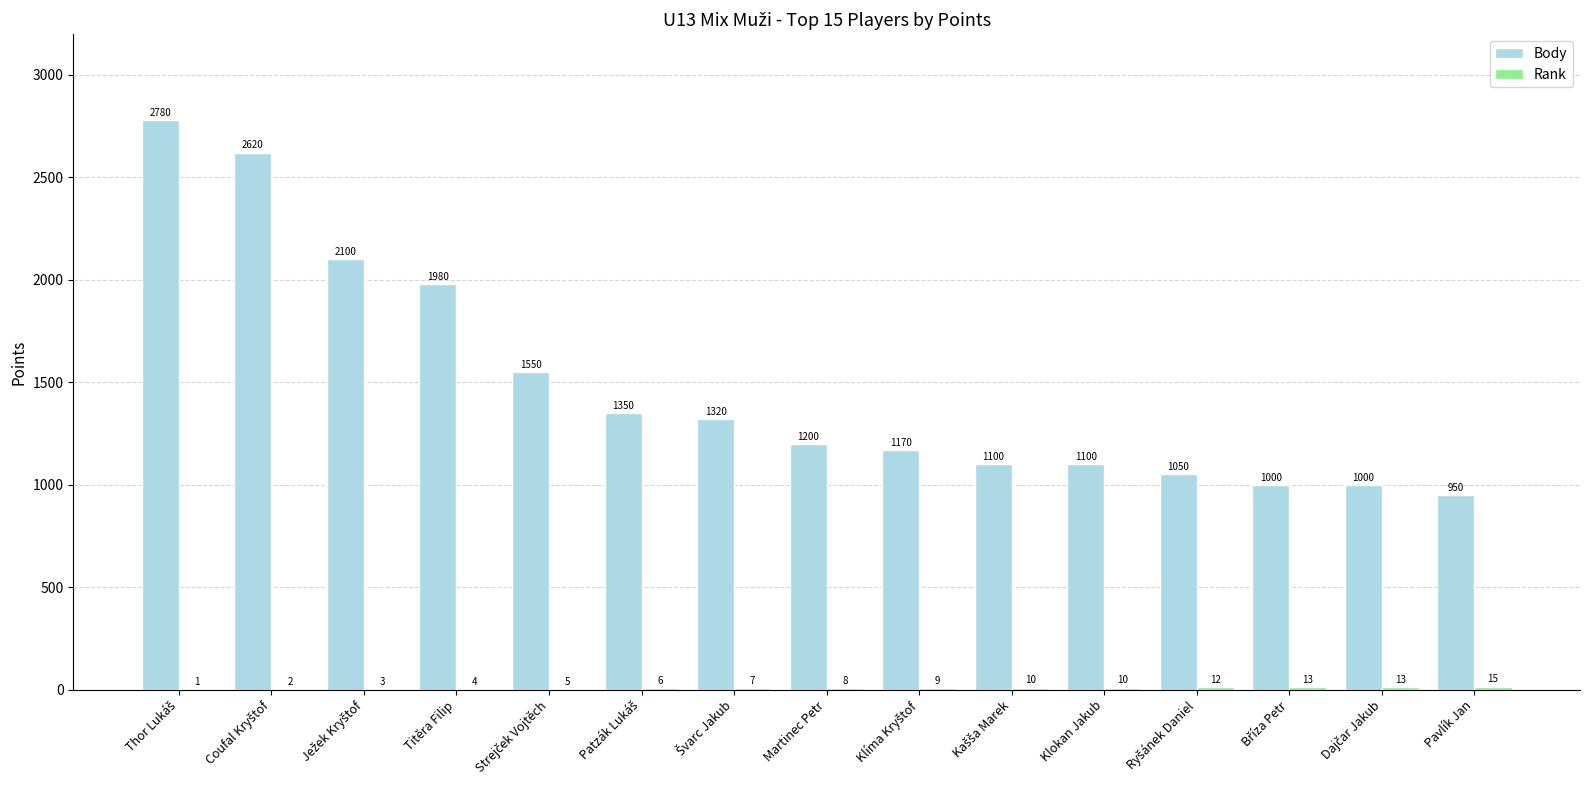

The Body series shows 3255 at Titěra Filip. True or false?

False